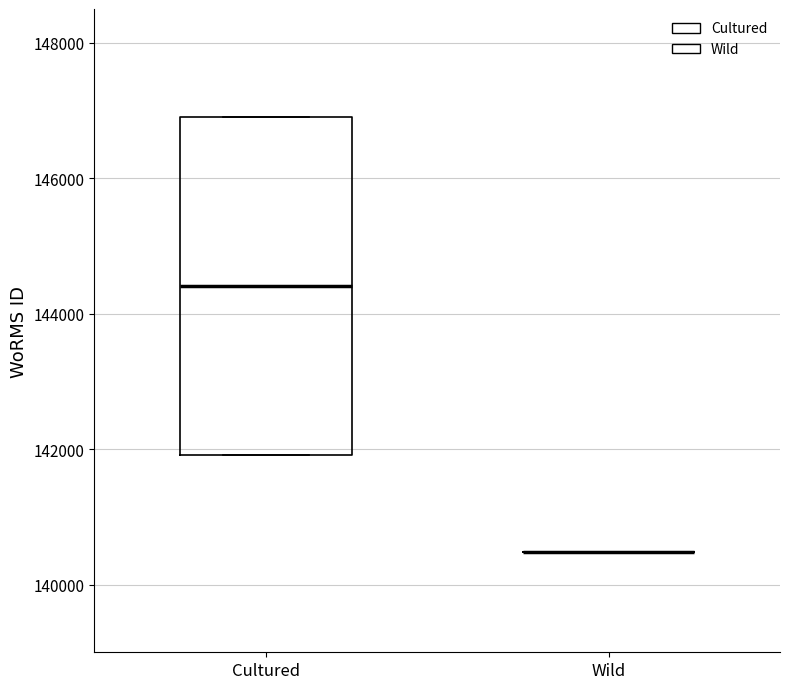

Reading left to right, read every box against the y-axis: the position of its median line, the range the box covers, and the ends of its whiskers. The values are not printed on the chart, so give them approximately, as read against the axis.

Cultured: median 144400, box 142000 to 147000, whiskers 142000 to 147000
Wild: box collapsed to a line at 140400, whiskers 140400 to 140400